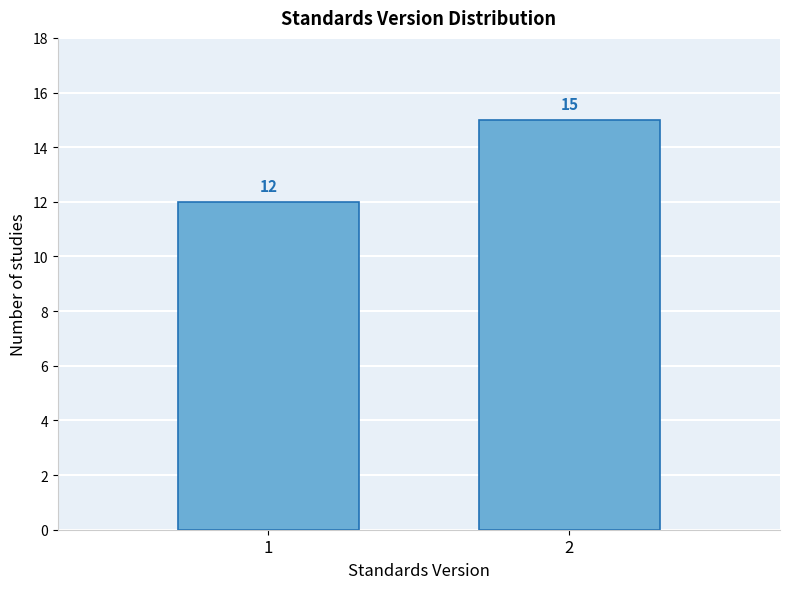

Reading right to left, list all the values displayed in this chart.

15	12